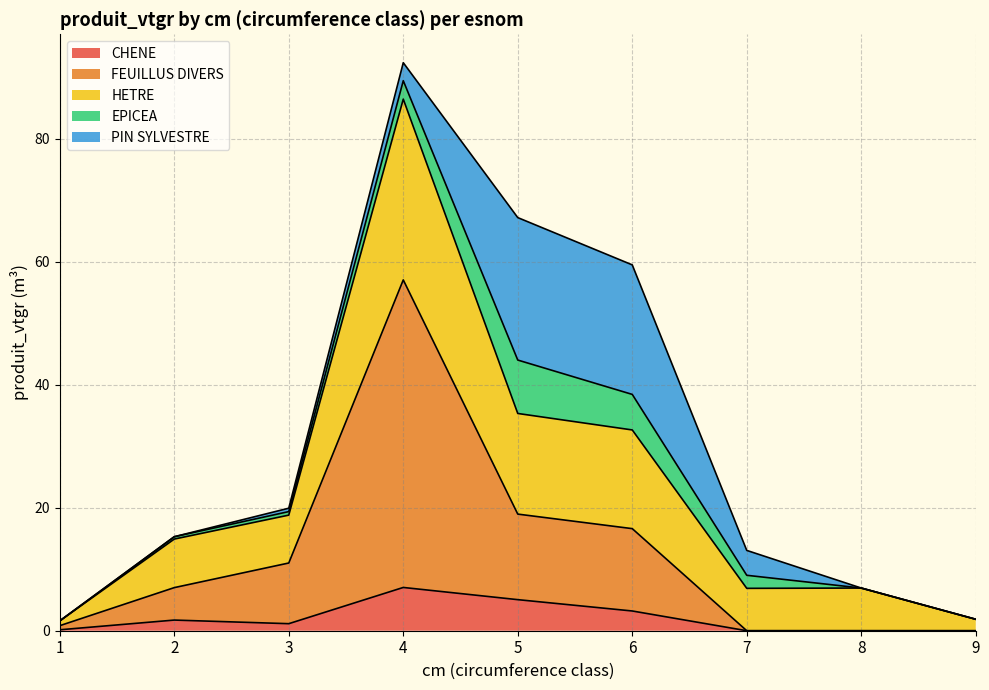

What is the total value across all series at 5?

67.2